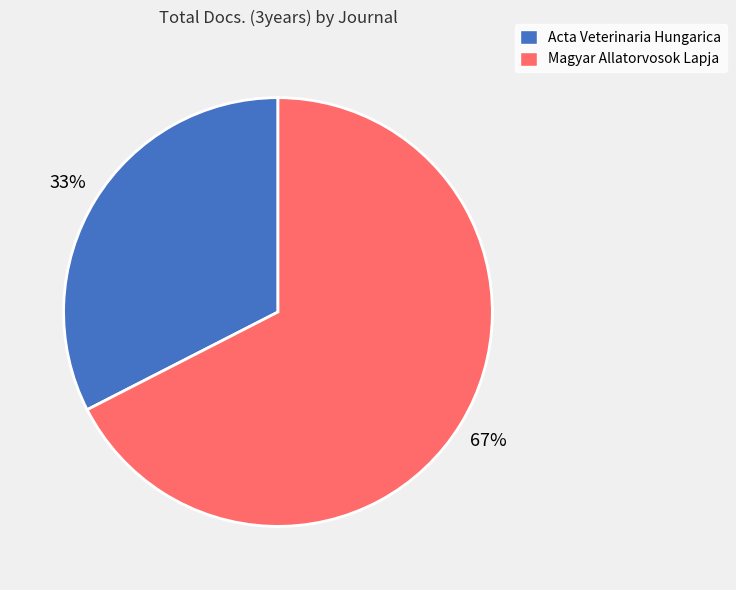

Is the sum of Magyar Allatorvosok Lapja and Acta Veterinaria Hungarica greater than half?

Yes